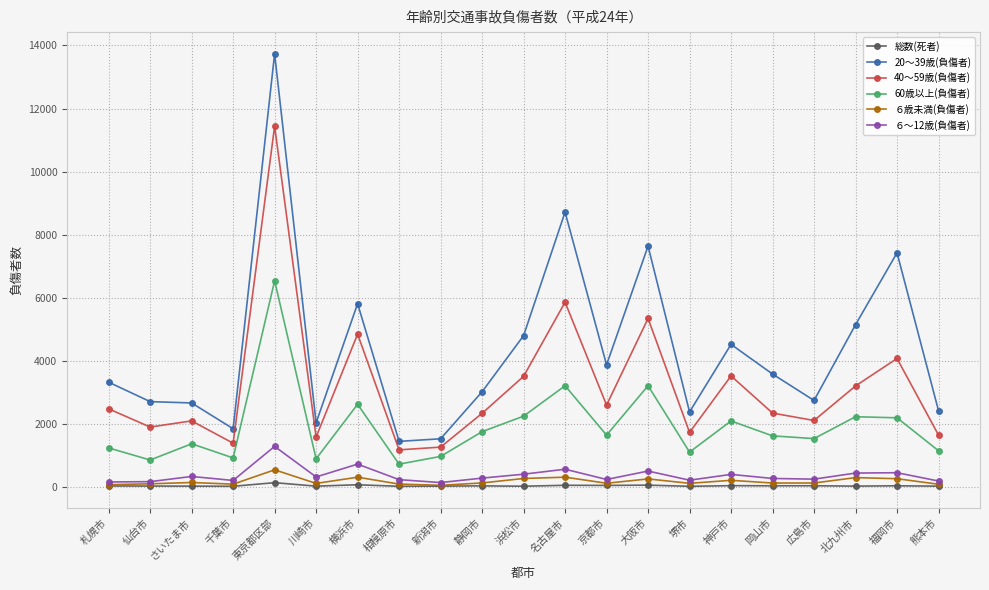

At which category does 40〜59歳(負傷者) reach its first local peak?

さいたま市